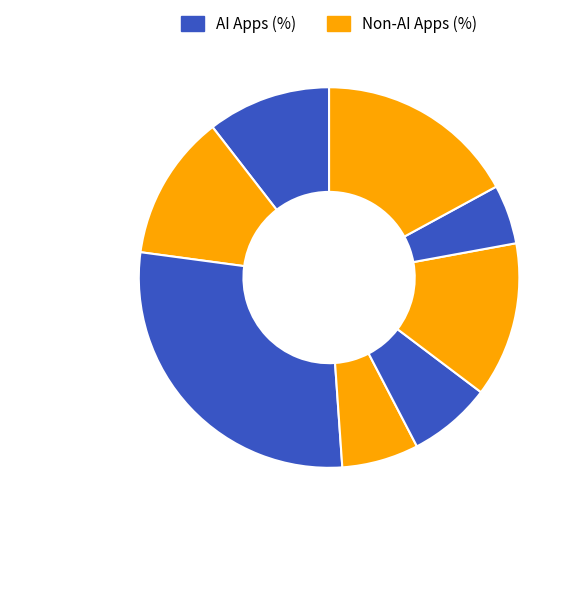

To the nearest percent, what is the average slice percentage?

12%